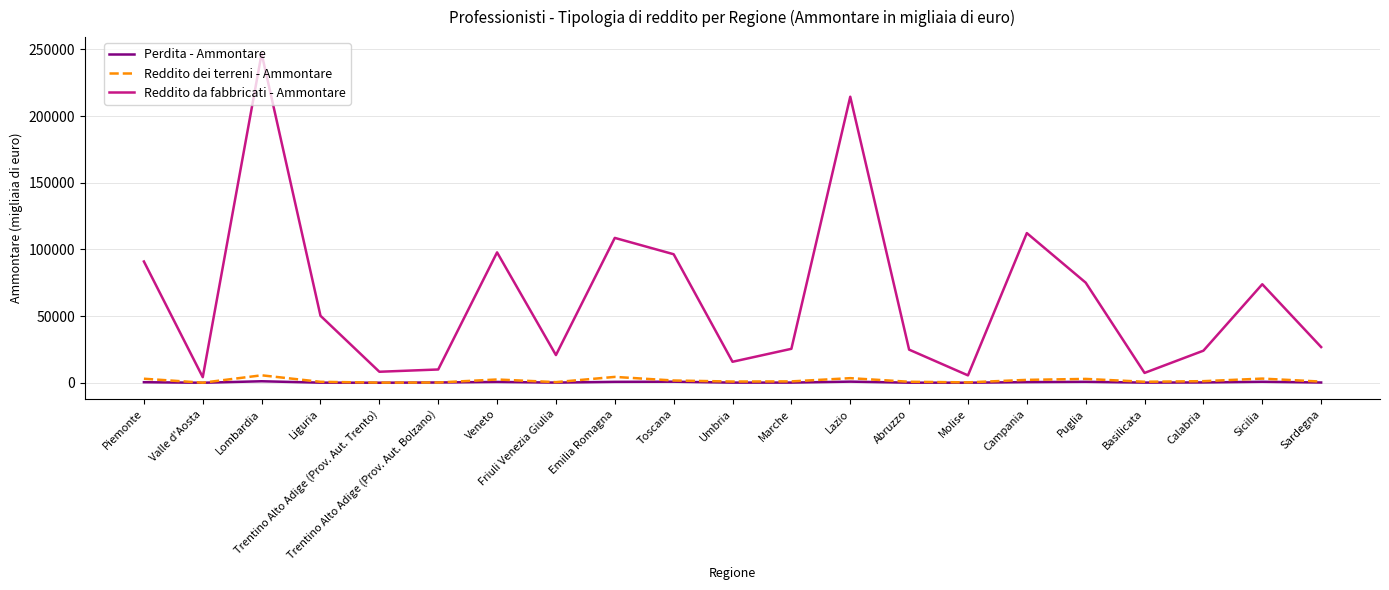

Is the value of Perdita - Ammontare at Calabria greater than the value of Reddito da fabbricati - Ammontare at Trentino Alto Adige (Prov. Aut. Bolzano)?

No